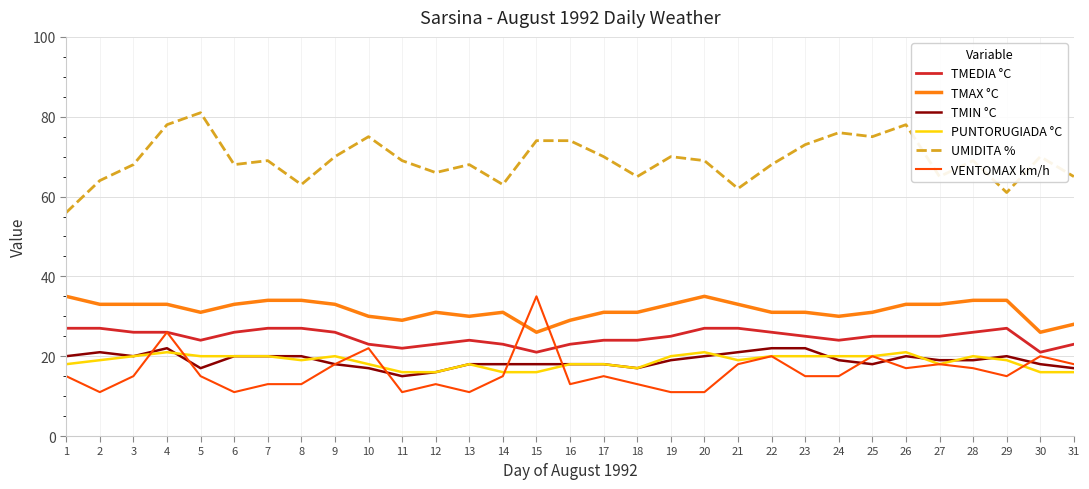

True or false: UMIDITA % has a value of 64 at 2.

True